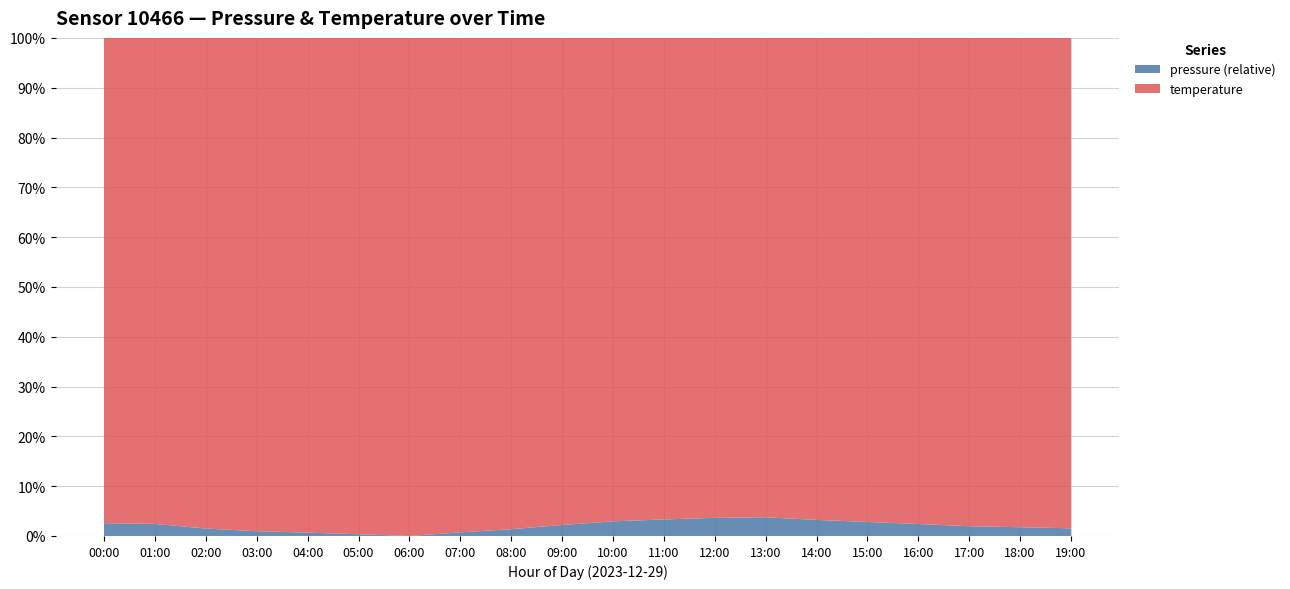

Reading left to right, extract all data points from this chart.

pressure: 94050.0	94030.0	93990.0	93970.0	93960.0	93950.0	93940.0	93960.0	93980.0	94010.0	94040.0	94060.0	94080.0	94090.0	94070.0	94050.0	94030.0	94010.0	94000.0	93990.0
temperature: 4.2	3.6	3.3	3.1	3.0	2.8	2.7	2.8	2.9	3.1	3.3	3.5	3.7	3.9	3.9	3.8	3.6	3.5	3.4	3.2